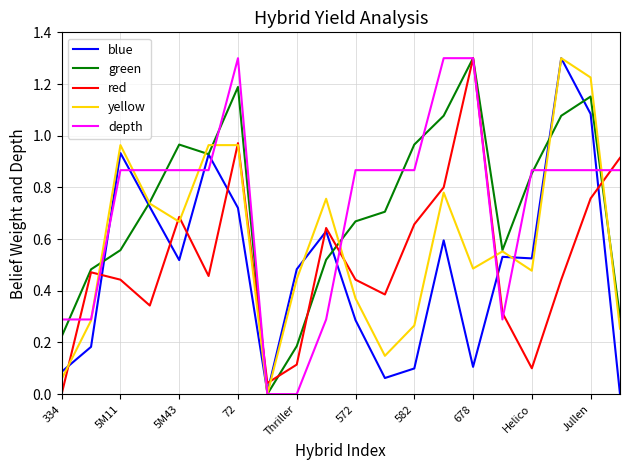

What is the maximum value for blue?

1.3